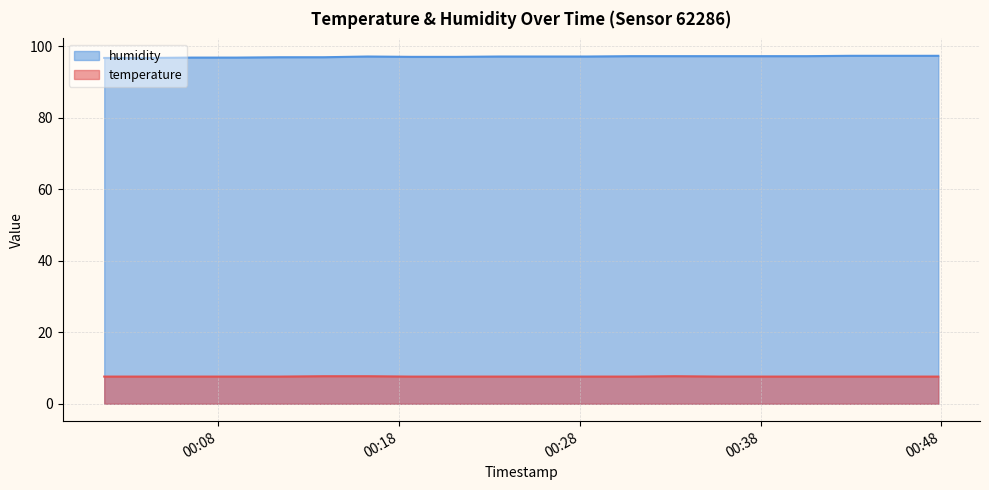

What is the label of the 4th point from the right?

2023-04-07T00:40:33